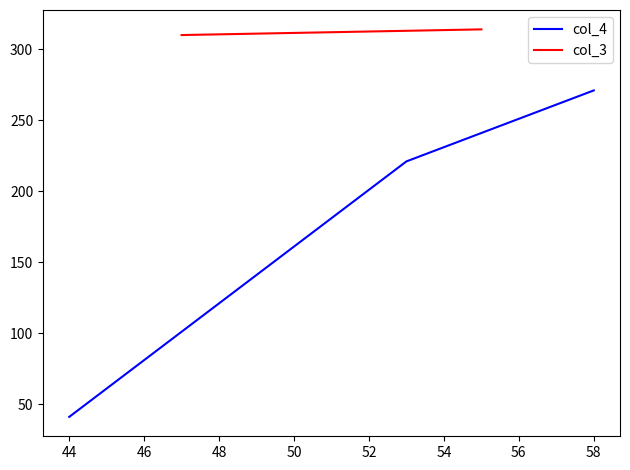

How many values in the col_4 series exceed 181?

7